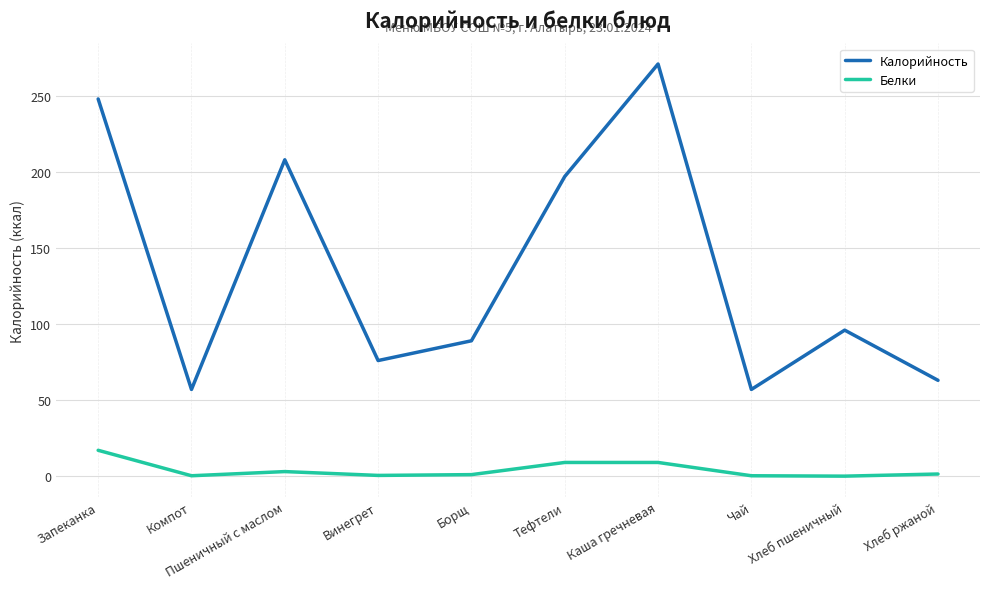

How many lines are shown in the chart?

2